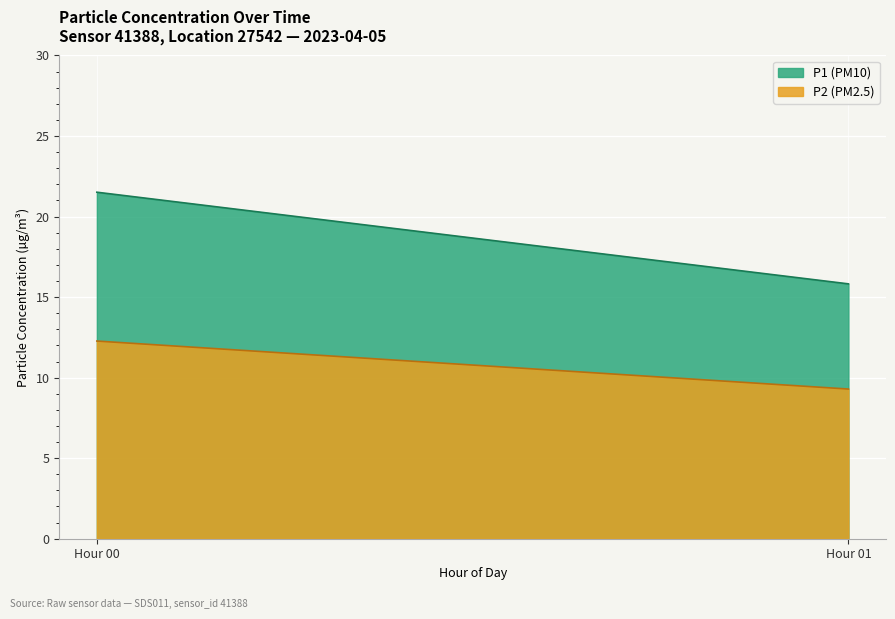

At which label is P2 (PM2.5) closest to 10?

Hour 01